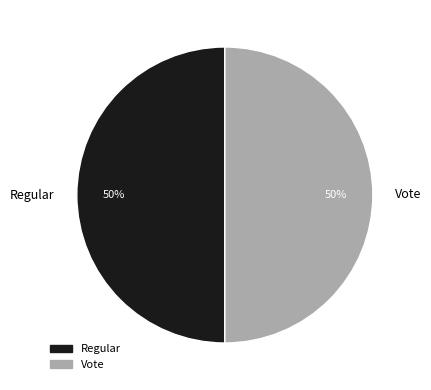

To the nearest percent, what is the difference between the Vote and Regular slice percentages?

0%